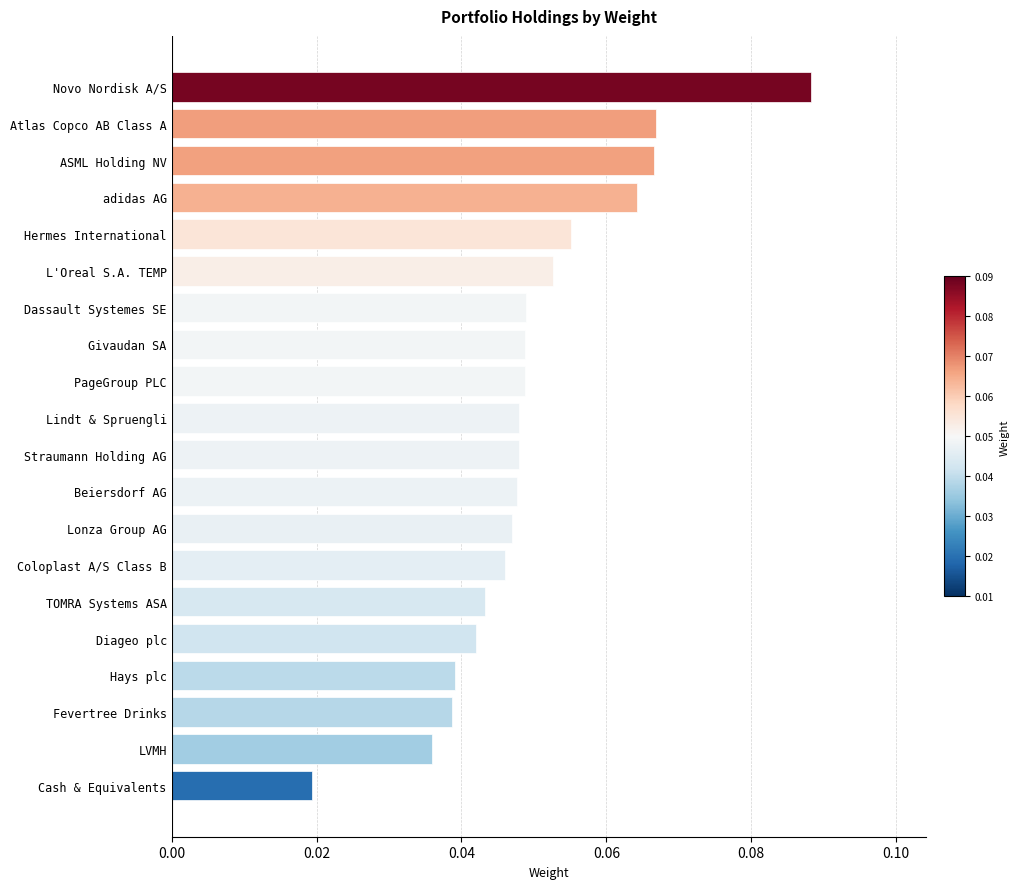

Count the values in the range 0 to 1.

20